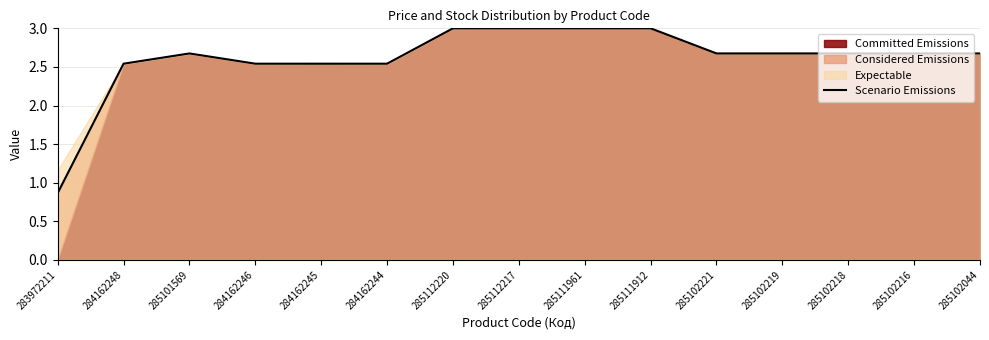

How many lines are shown in the chart?

1